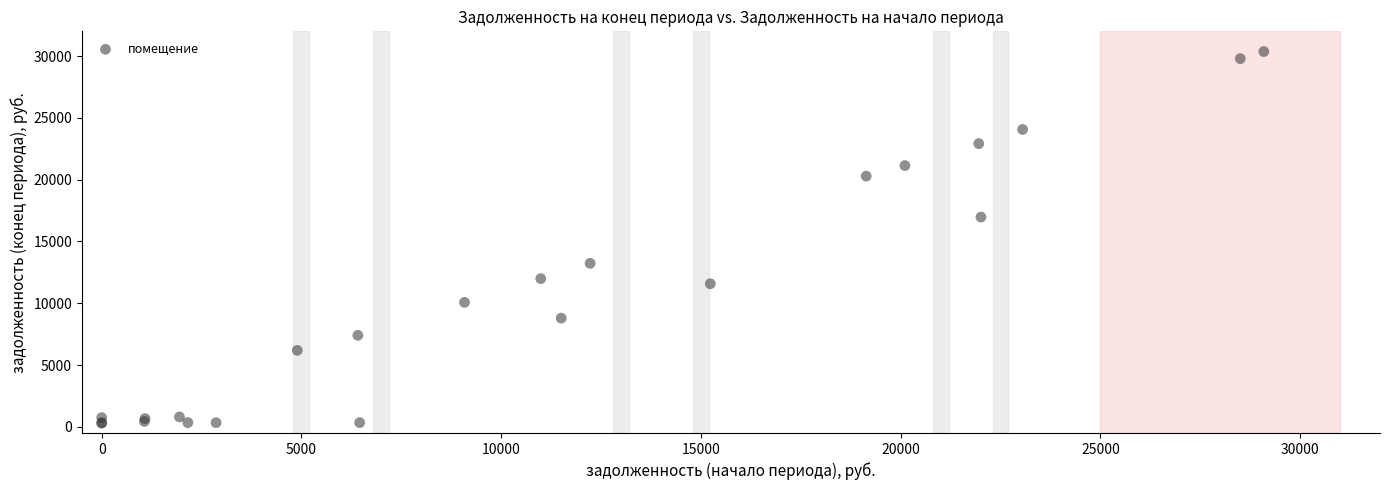

What Y value in the scatter plot is closest to 15330?

16972.6